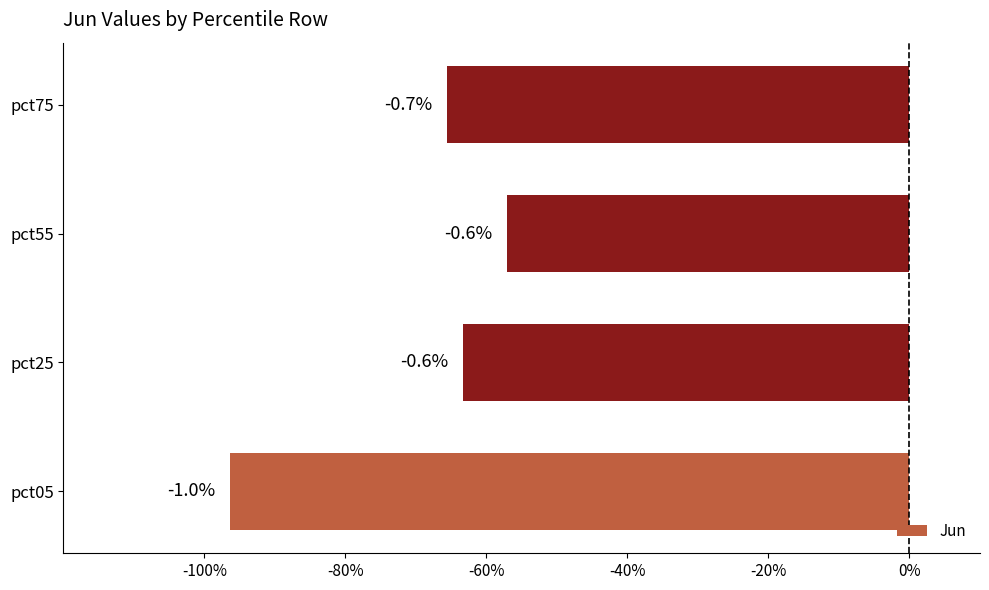

What is the difference between the maximum and minimum values?

0.4